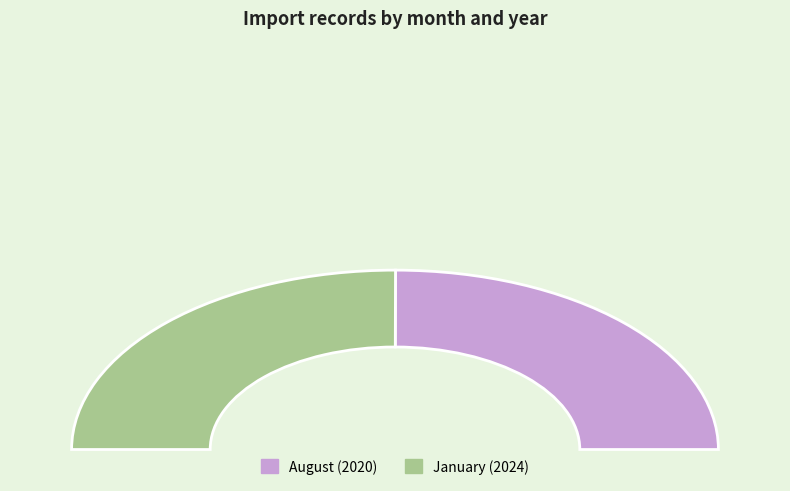

To the nearest percent, what is the average slice percentage?

50%